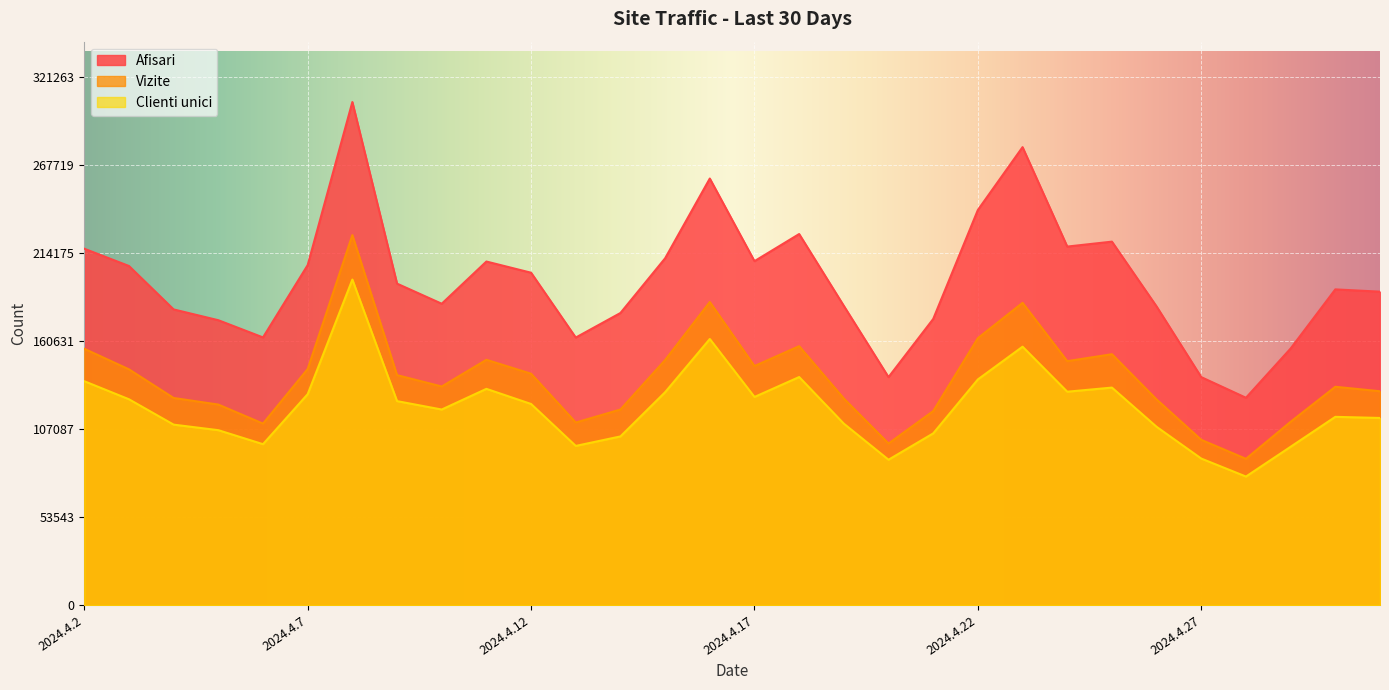

The value of Vizite at 2024.4.28 is 141441. True or false?

False